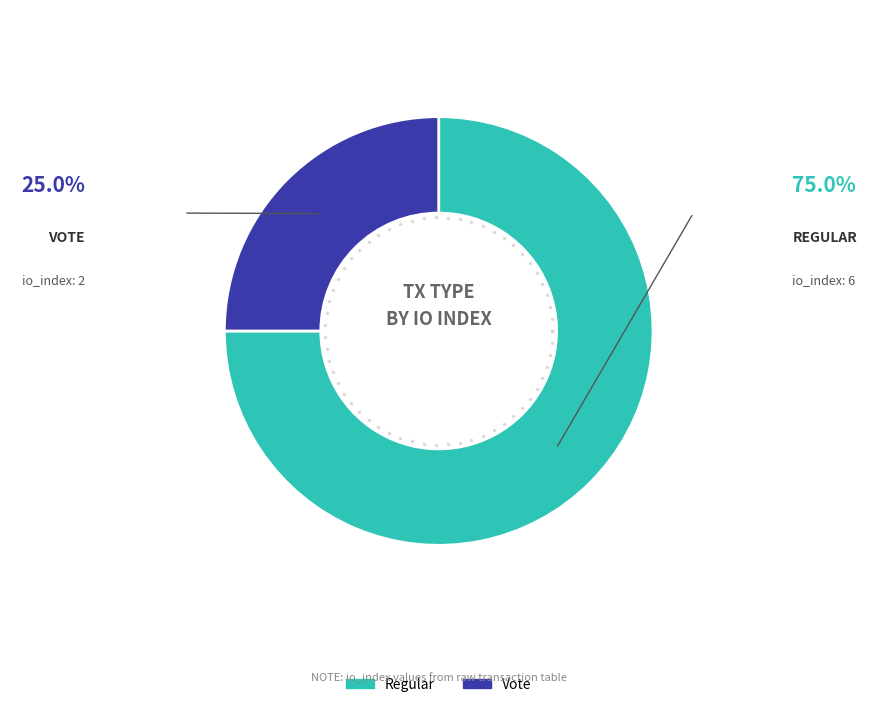

What is the smallest slice in the pie chart?

Vote